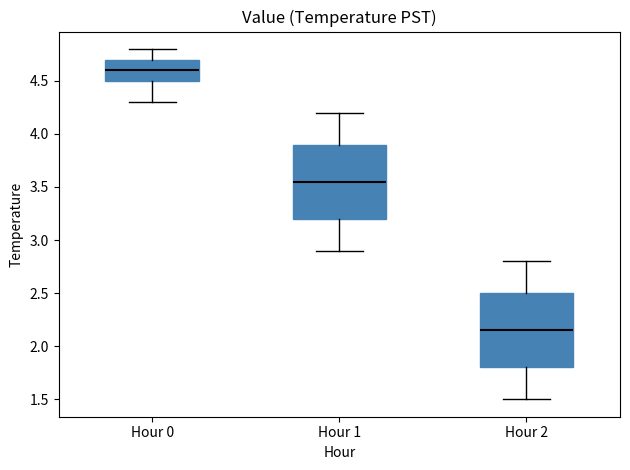

Reading left to right, read every box against the y-axis: the position of its median line, the range the box covers, and the ends of its whiskers. The values are not printed on the chart, so give them approximately, as read against the axis.

Hour 0: median 4.60, box 4.50 to 4.70, whiskers 4.30 to 4.80
Hour 1: median 3.55, box 3.20 to 3.90, whiskers 2.90 to 4.20
Hour 2: median 2.15, box 1.80 to 2.50, whiskers 1.50 to 2.80